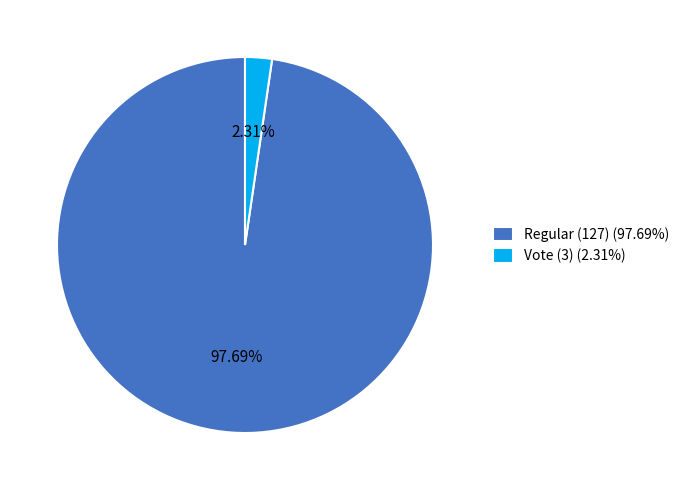

To the nearest percent, what is the difference between the largest and smallest slice percentages?

95%